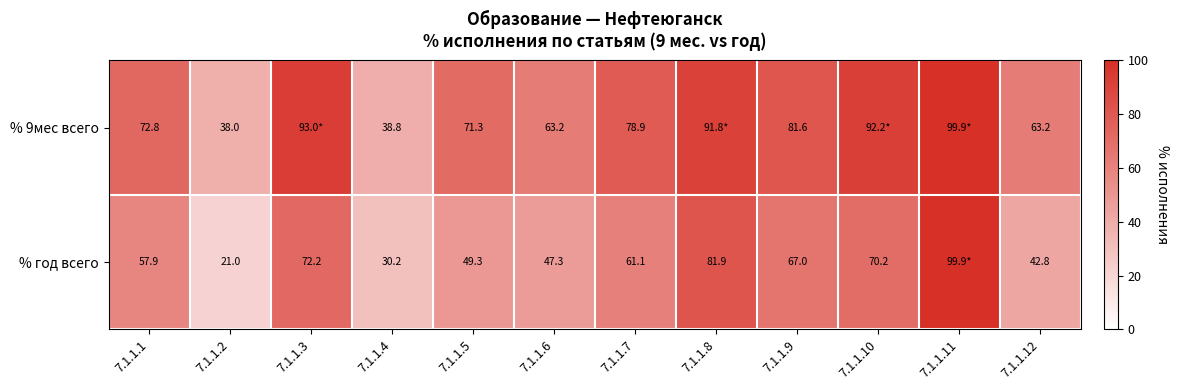

Which category has the highest value in the % год всего series?

7.1.1.11